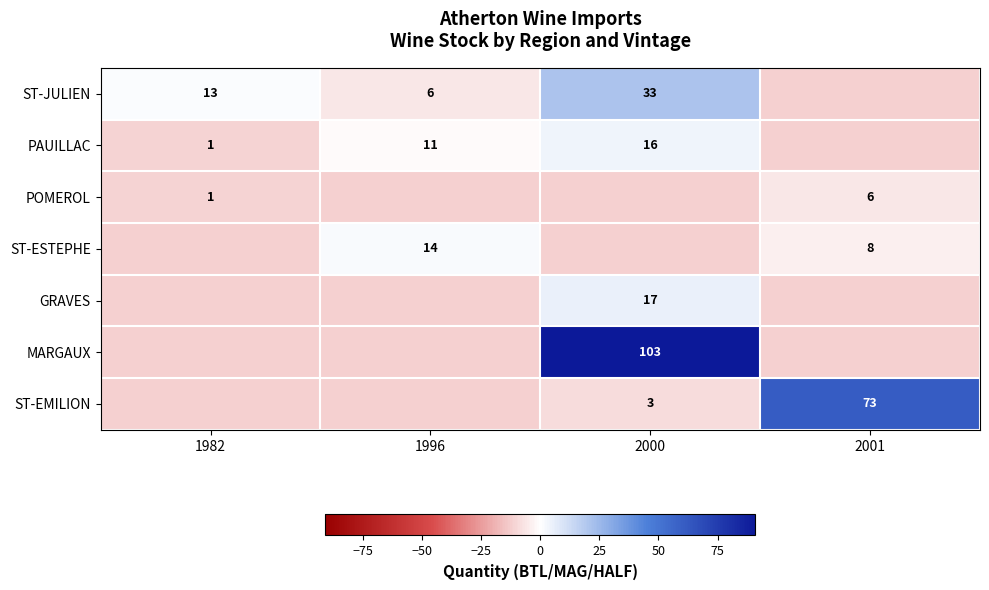

How many categories are shown in the chart?

4